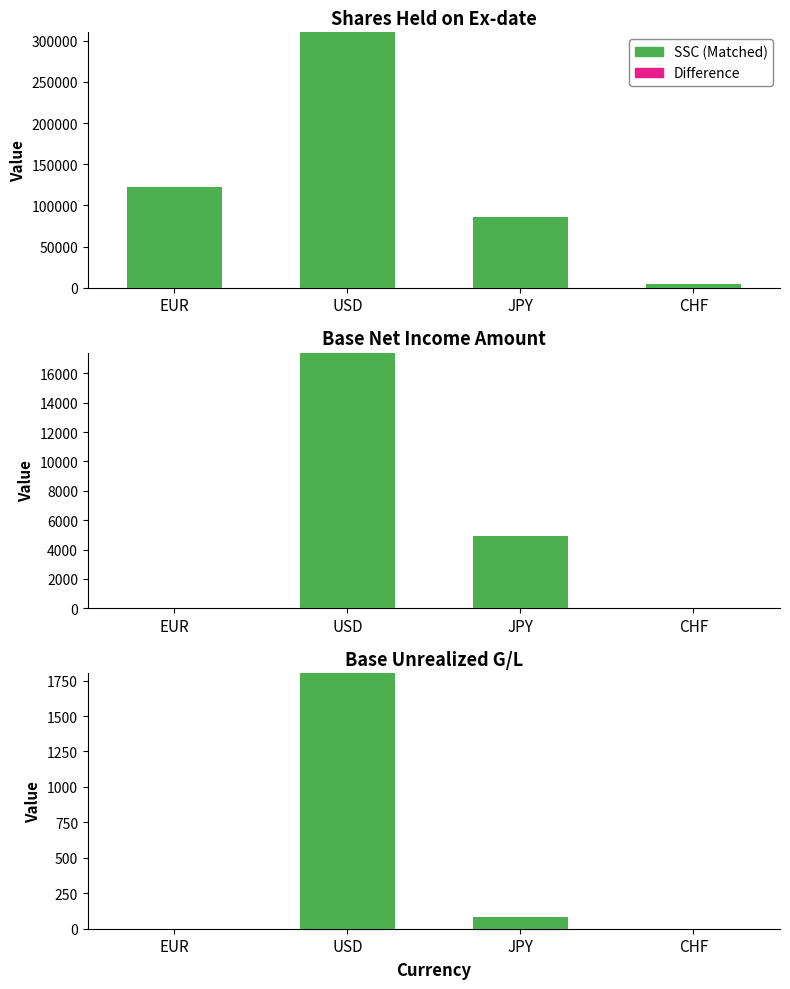

What is the difference between the highest and lowest values at JPY?

85.6